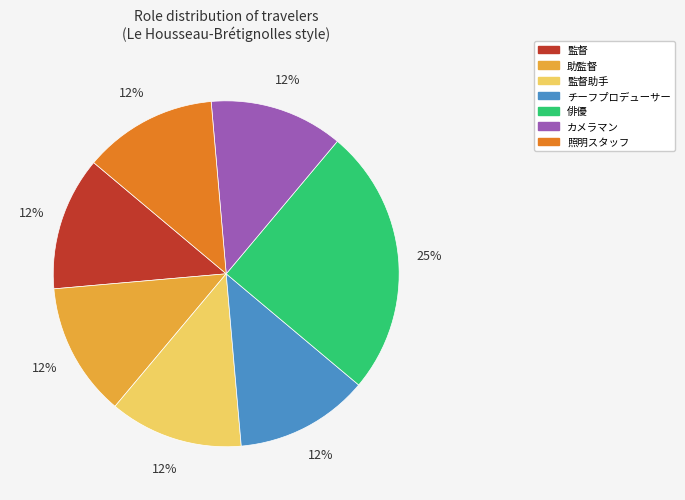

Count the number of slices in the pie.

7